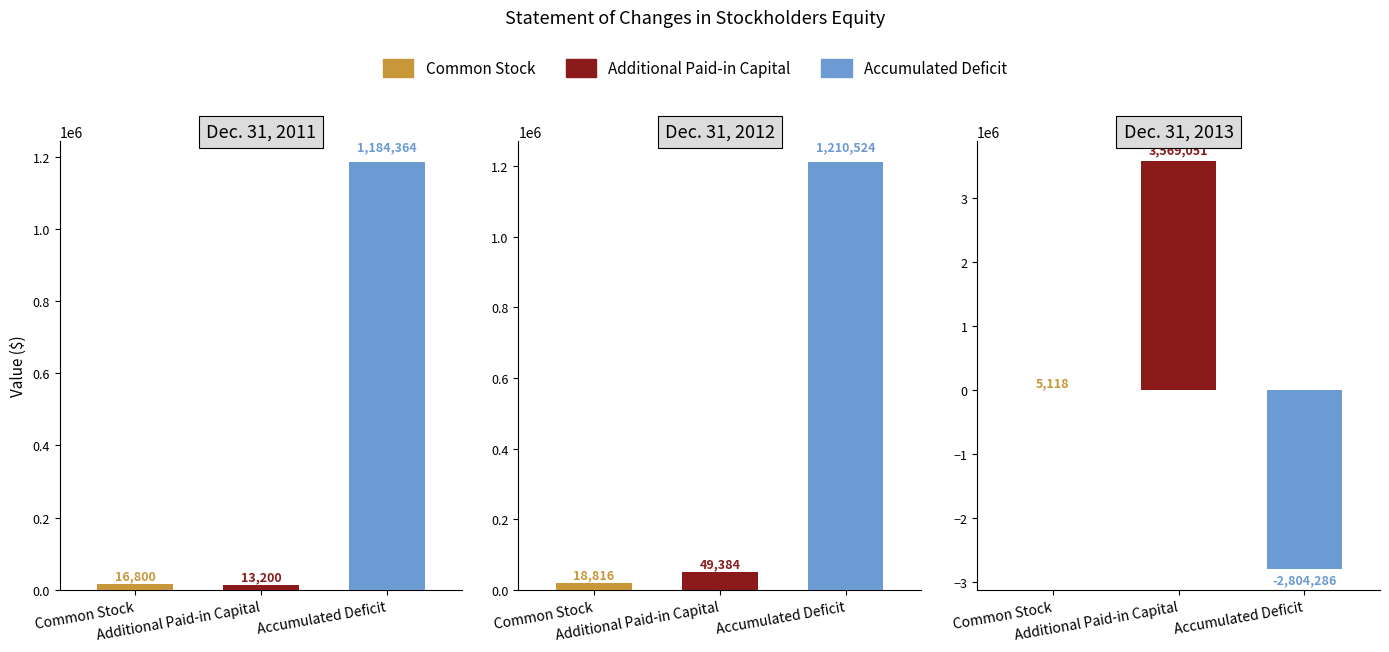

Reading left to right, what are all the values shown in this chart?

Common Stock: Dec. 31, 2011=16800	Dec. 31, 2012=18816	Dec. 31, 2013=5118
Additional Paid-in Capital: Dec. 31, 2011=13200	Dec. 31, 2012=49384	Dec. 31, 2013=3569051
Accumulated Deficit: Dec. 31, 2011=1184364	Dec. 31, 2012=1210524	Dec. 31, 2013=-2804286